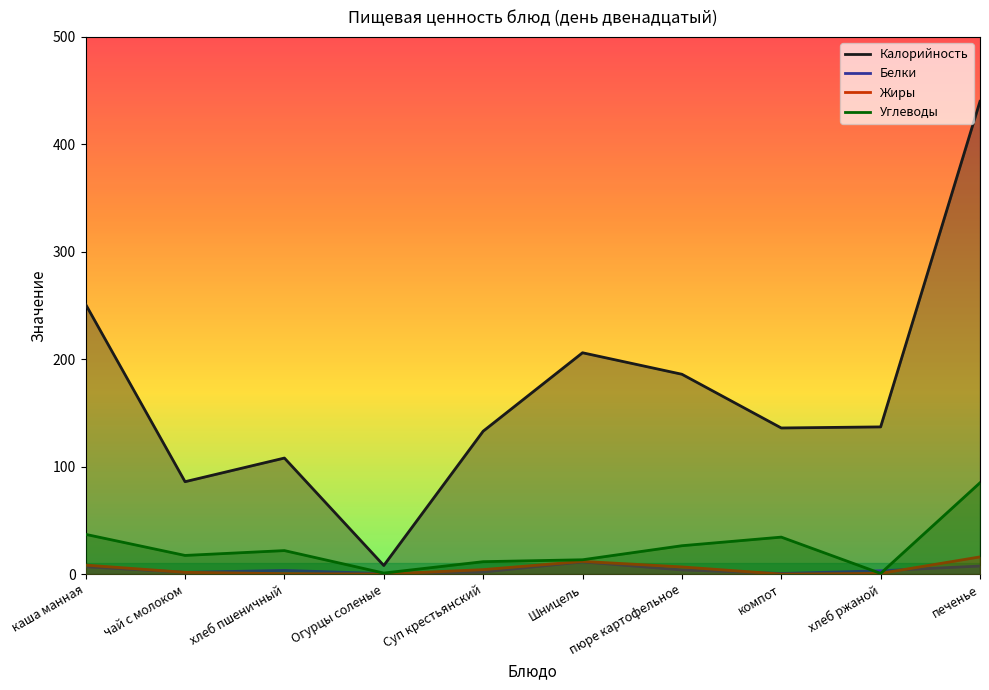

At which category is the sum across all series the highest?

печенье